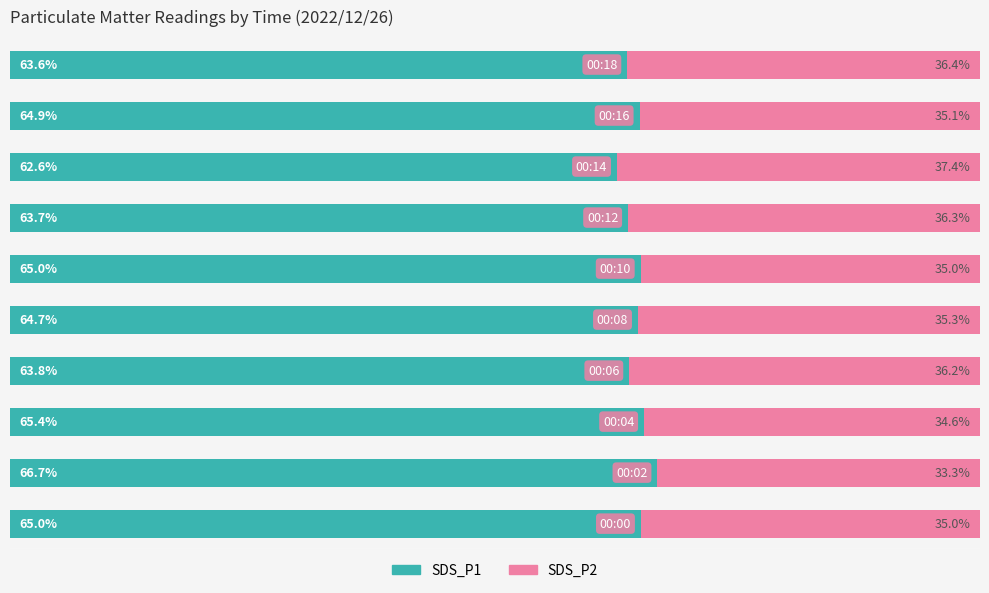

What is the value of the SDS_P1 bar at the 2nd from the left?

66.7